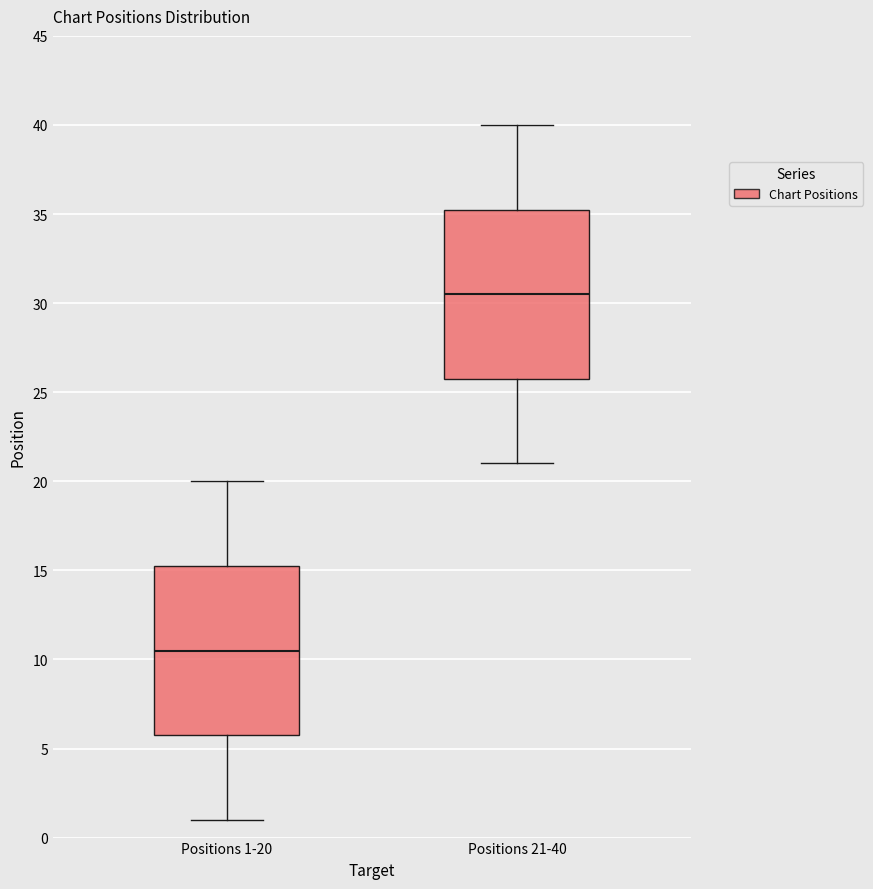

Which box has the lowest median line?

Positions 1-20